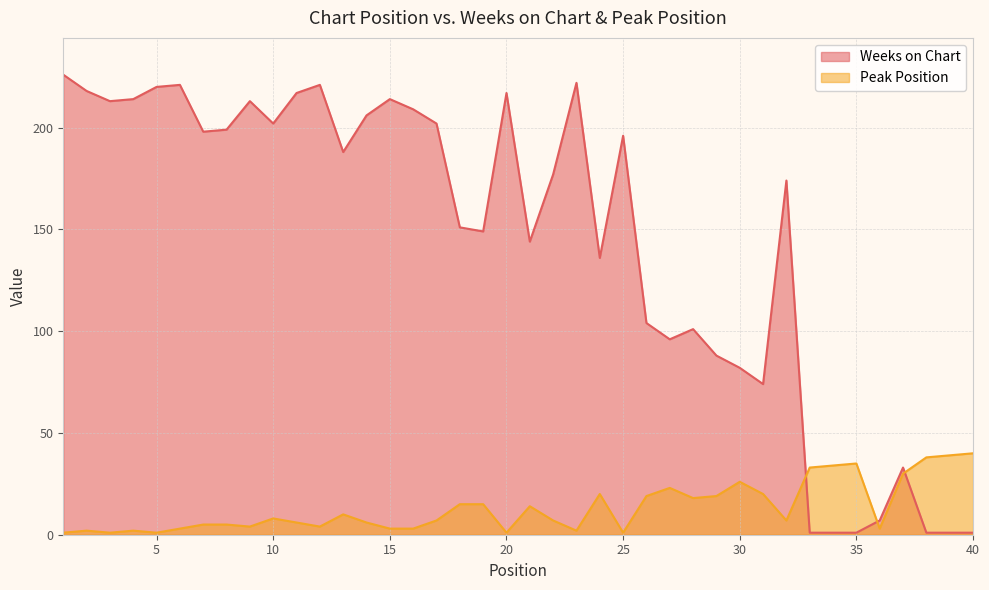

How many lines are shown in the chart?

2